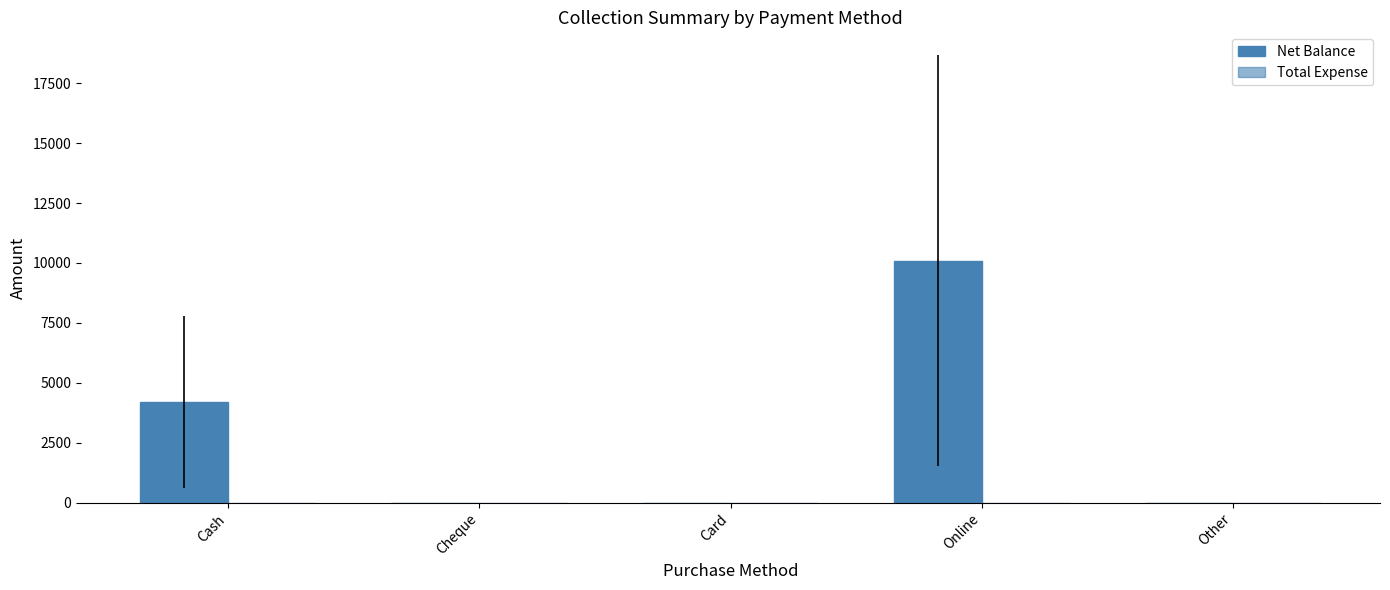

Which category has the lowest value across all series?

Cheque